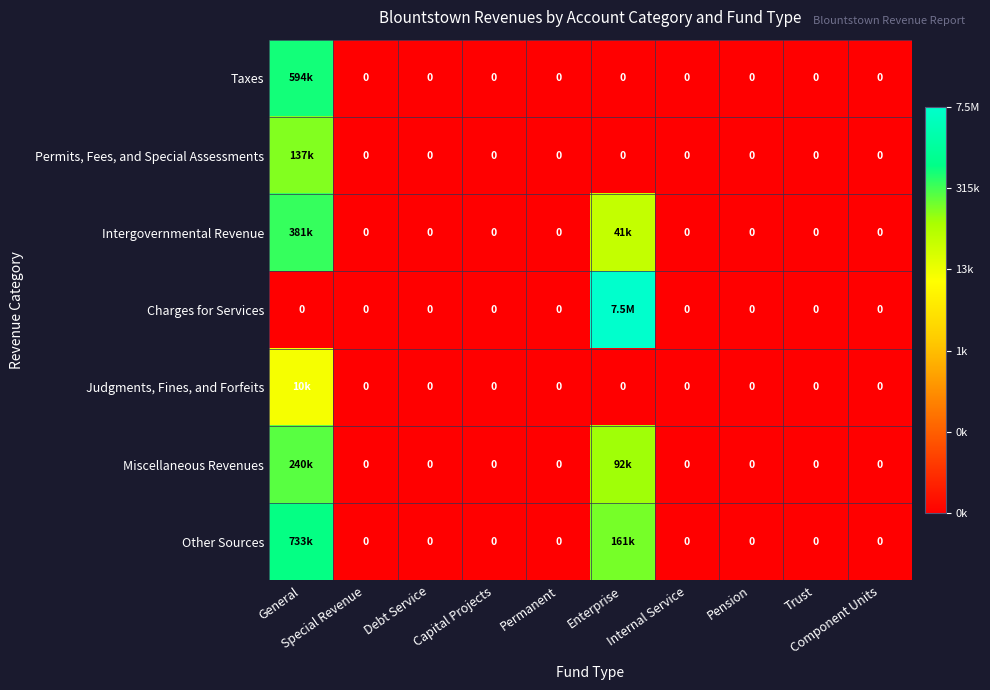

Is the value of Permits, Fees, and Special Assessments at Special Revenue greater than the value of Taxes at General?

No